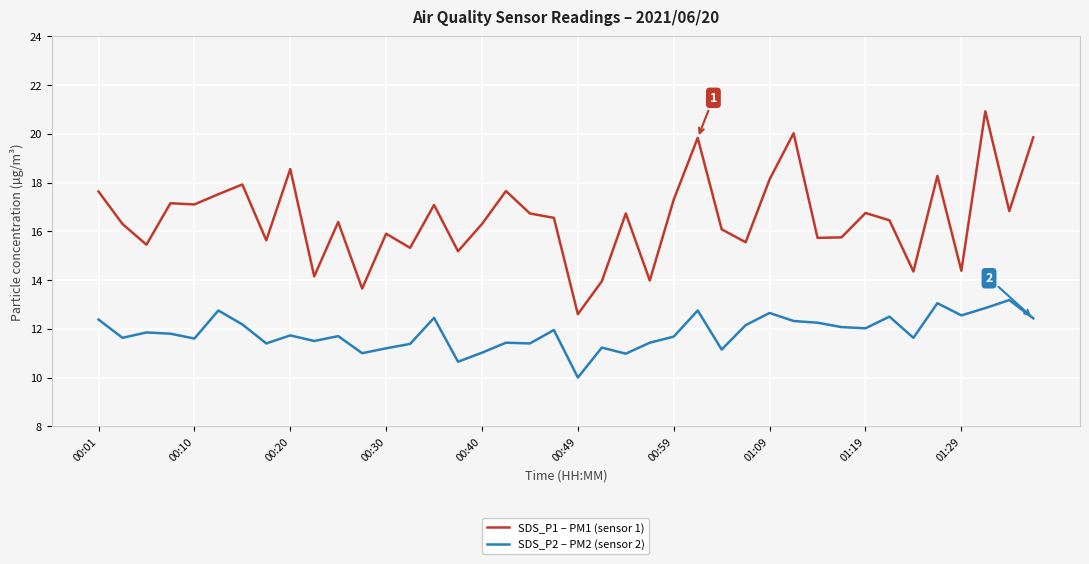

Which series has the largest range (max minus min)?

SDS_P1 – PM1 (sensor 1)